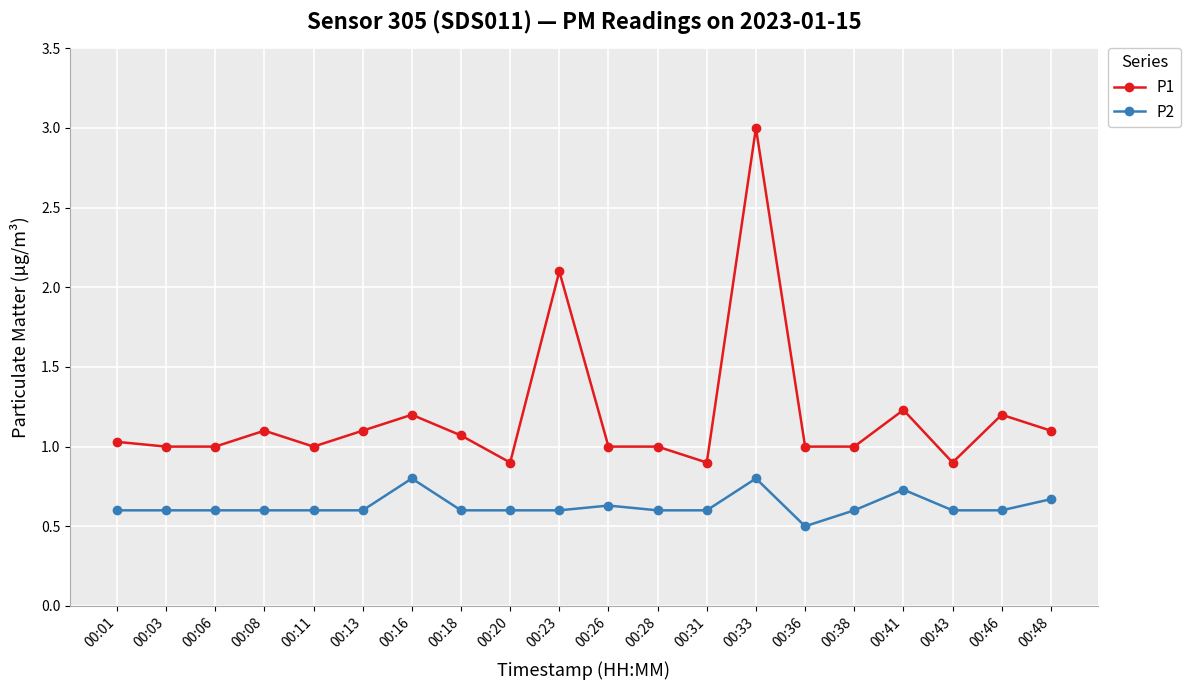

Is it true that P1 equals 0.7 at 00:41?

False